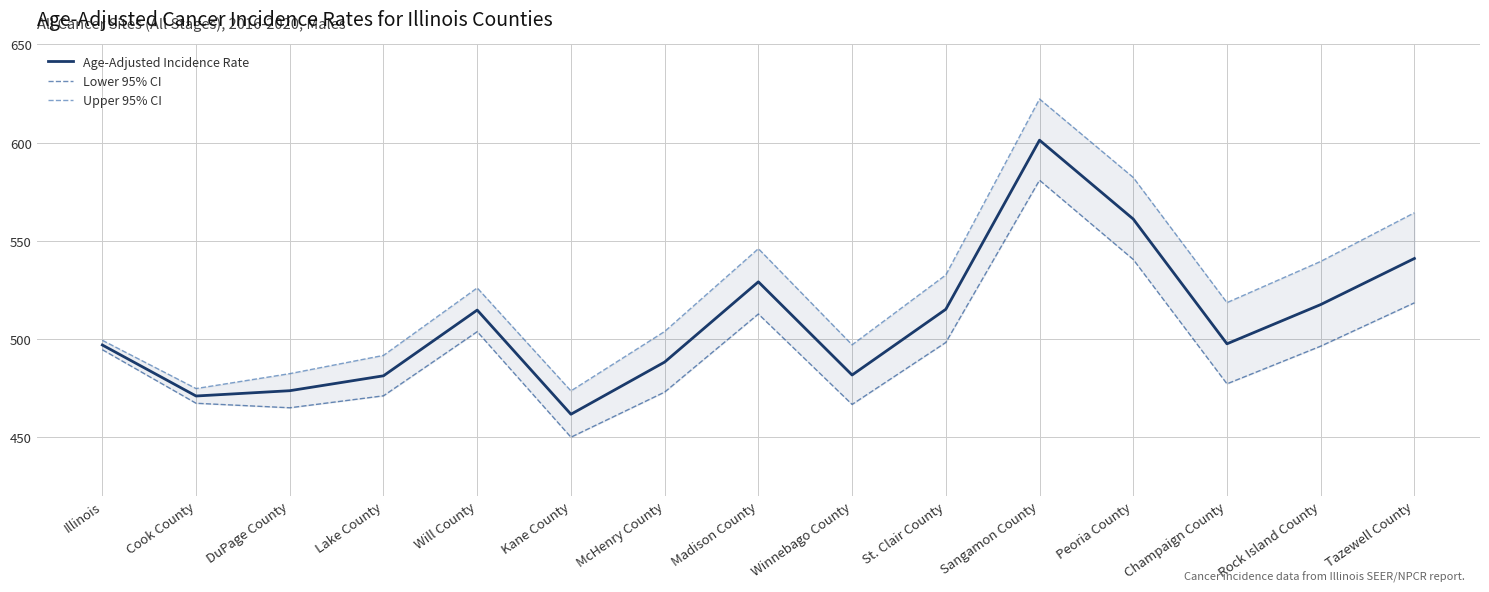

True or false: Lower 95% CI has a value of 955.4 at Sangamon County.

False